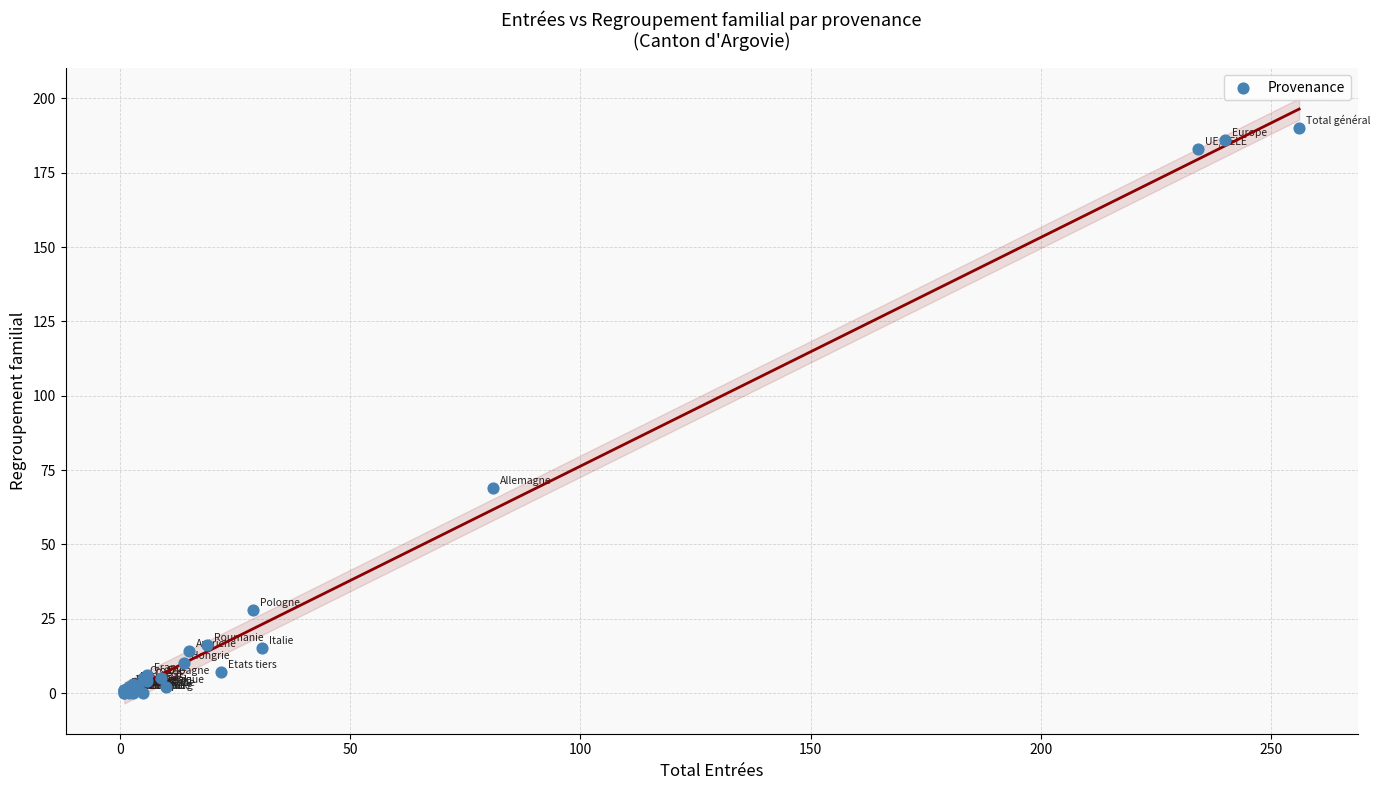

What Y value in the scatter plot is closest to 95?

69